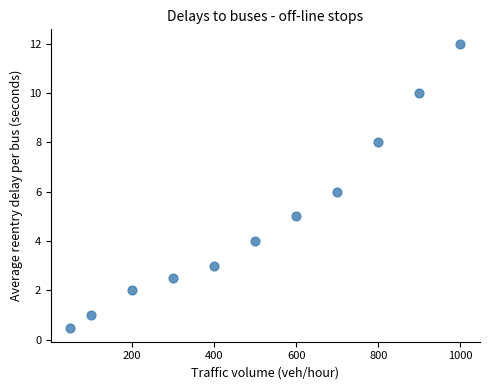

What is the average X value?

504.5